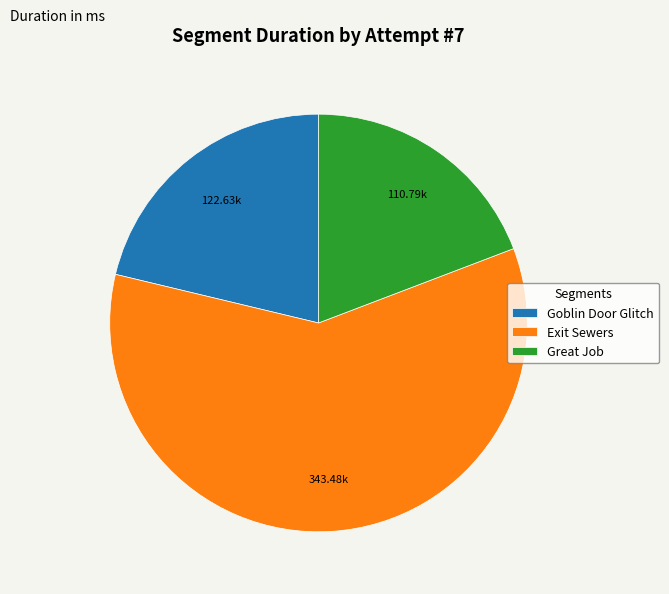

Does Exit Sewers represent more than half of the total?

Yes